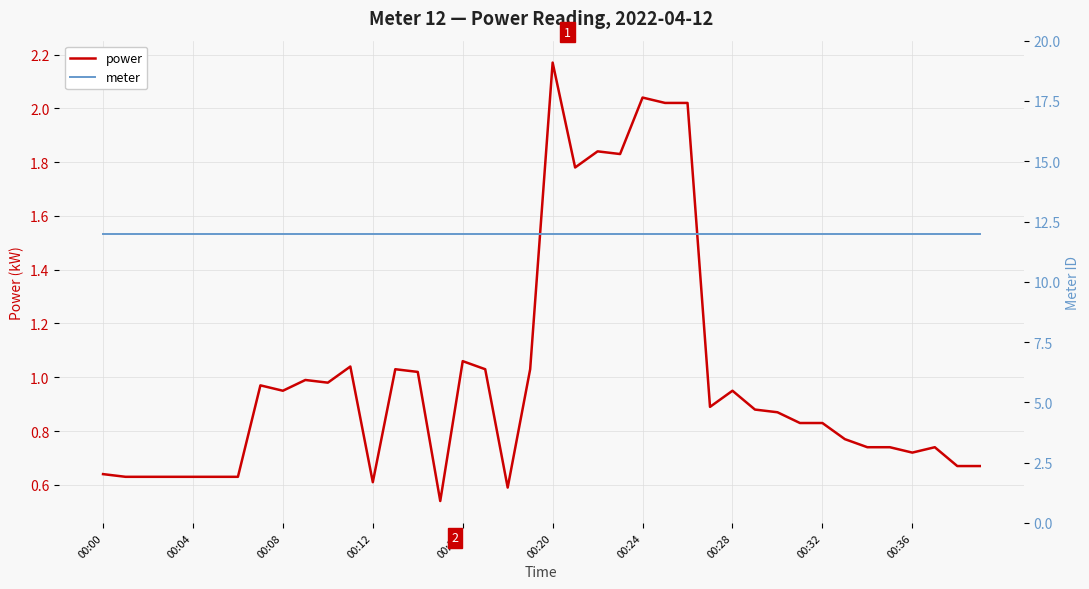

Which label corresponds to the smallest value in the chart?

15